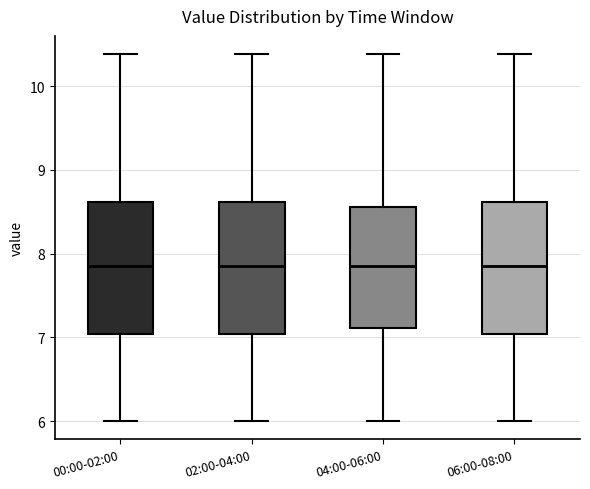

Where does the lower whisker of the box for 02:00-04:00 end on the y-axis? The values are not printed on the chart, so give them approximately, as read against the axis.

6.0